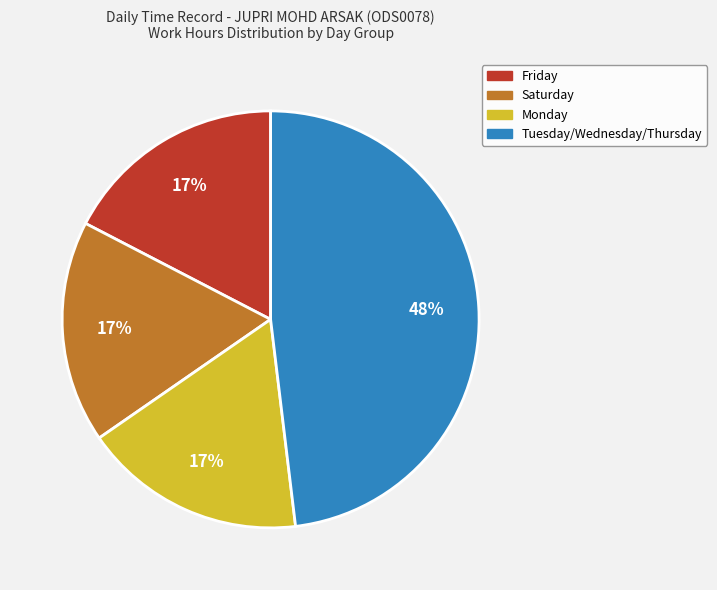

To the nearest percent, what is the average slice percentage?

25%